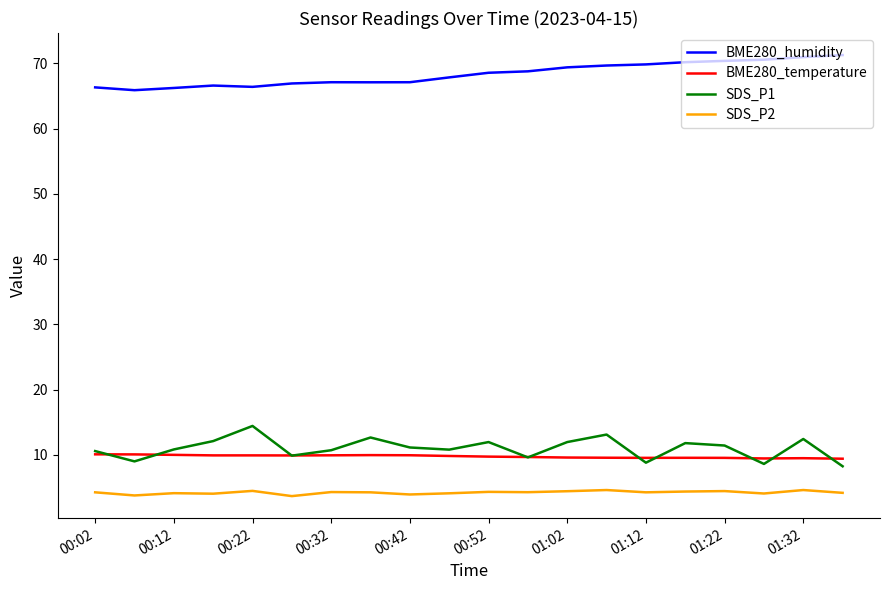

What is the smallest value displayed?

3.7